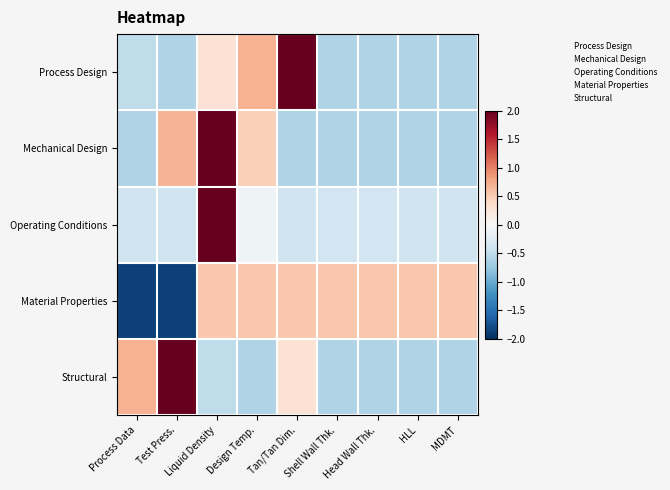

At which category is the sum across all series the highest?

Liquid Density